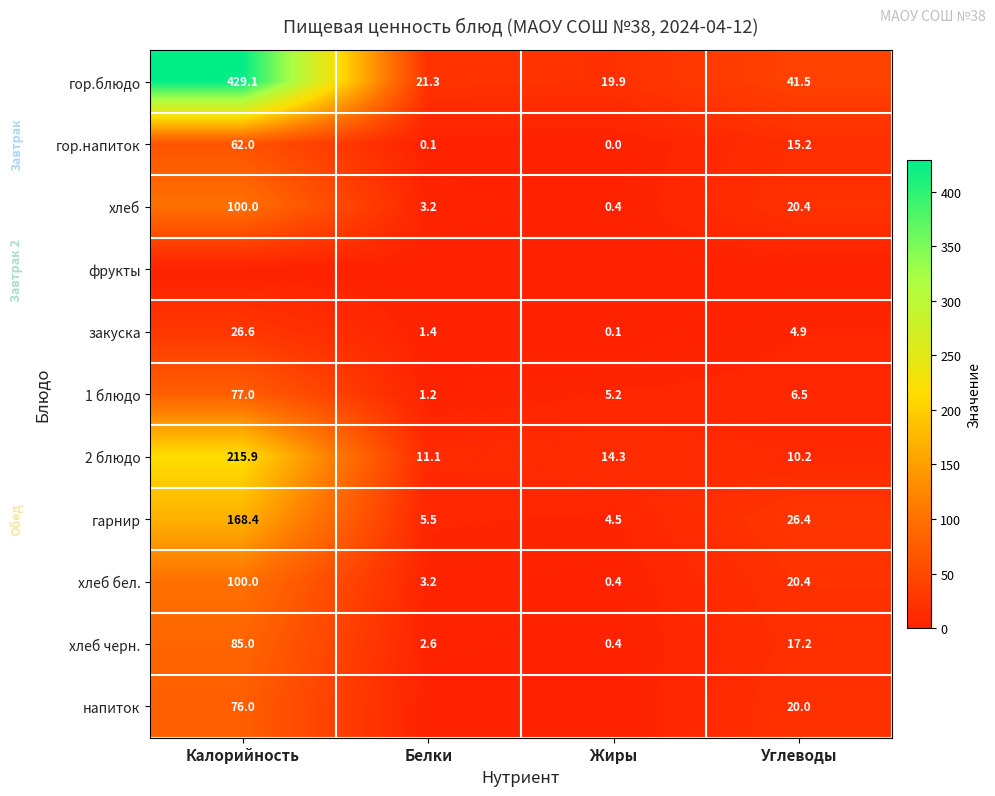

How many data points in хлеб черн. are above 17?

2